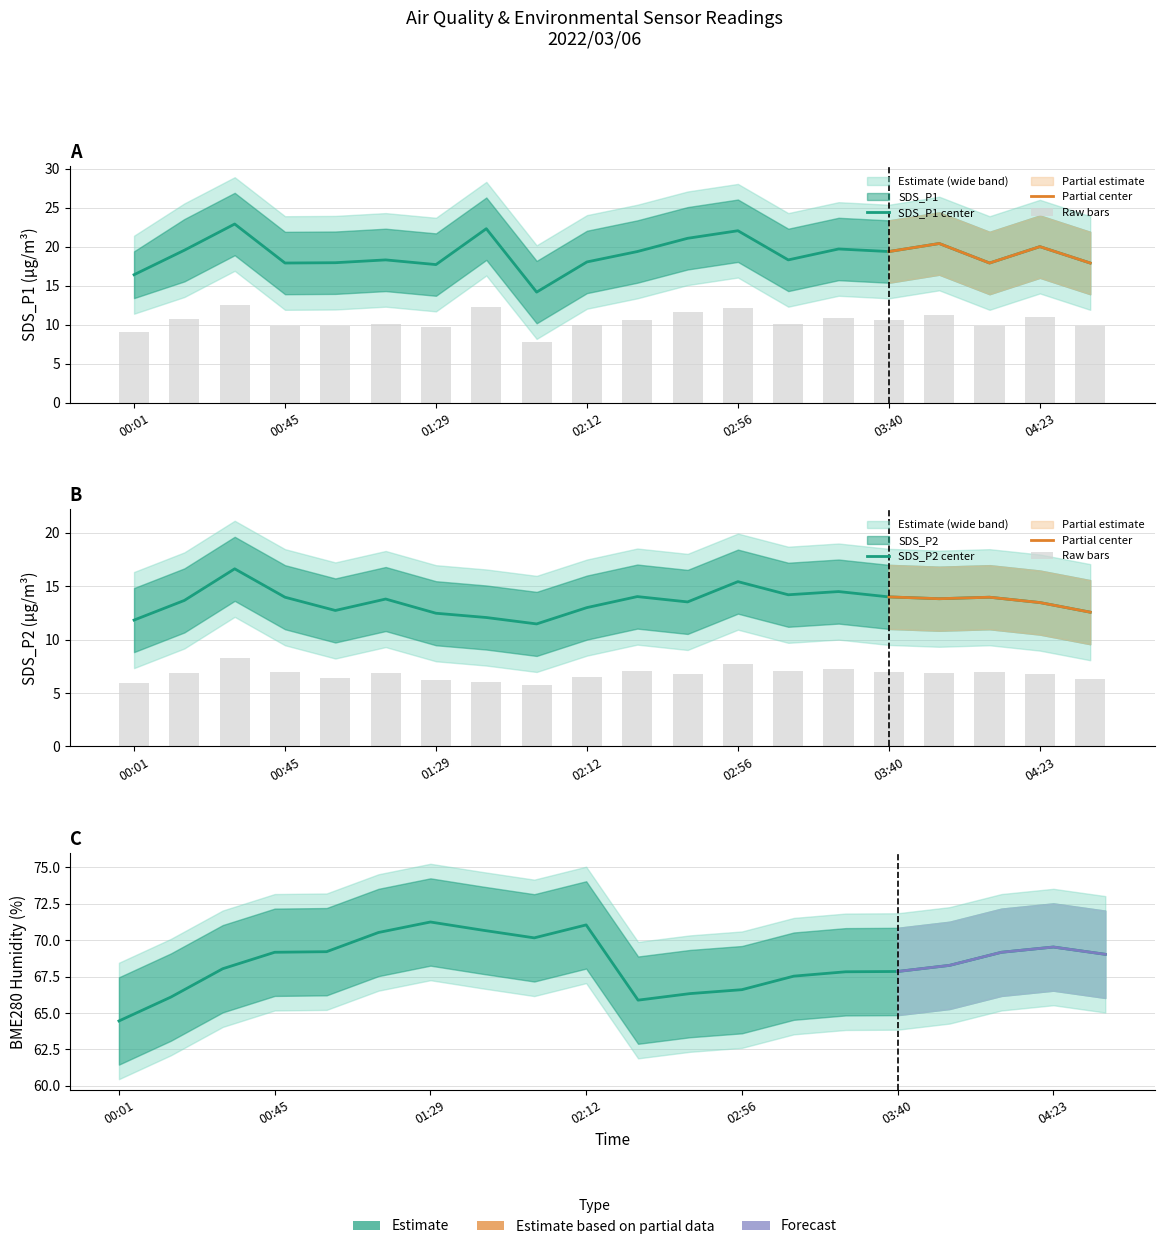

At which category does the chart reach its minimum across all series?

01:58